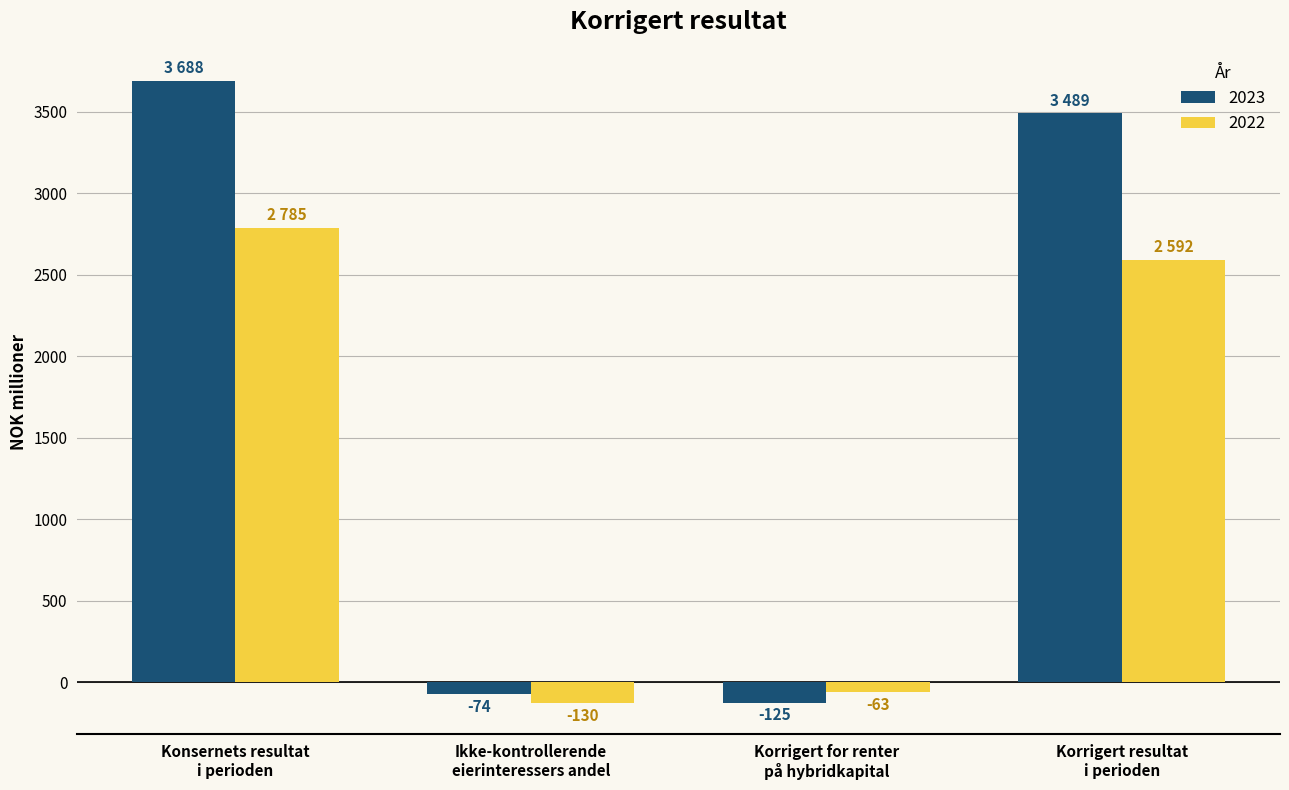

At which category is the sum across all series the highest?

Konsernets resultat
i perioden